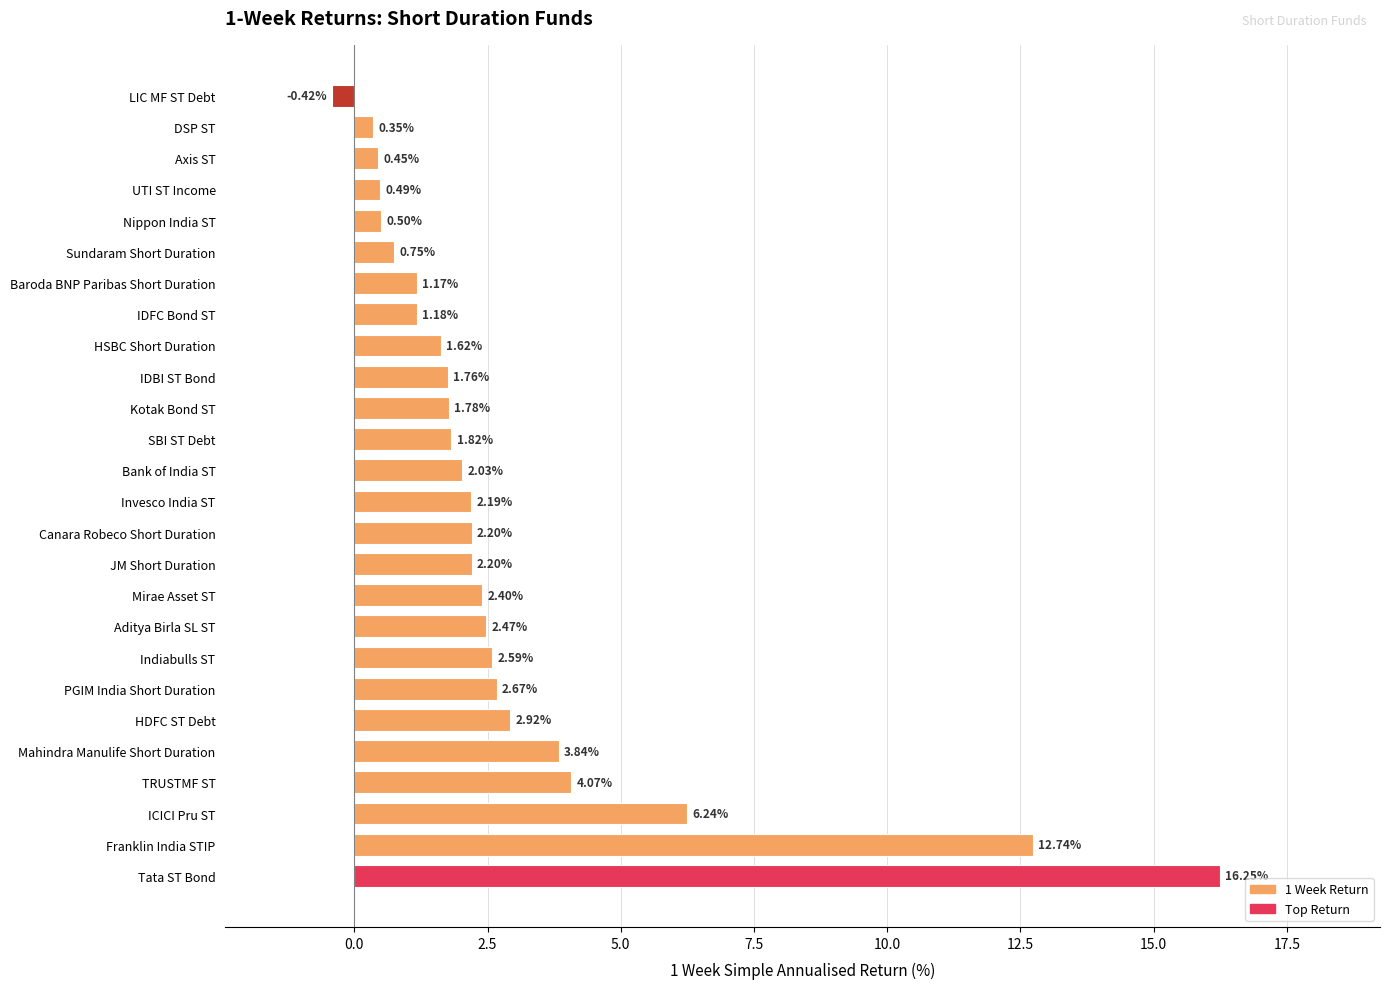

What is the sum of all values?

76.3